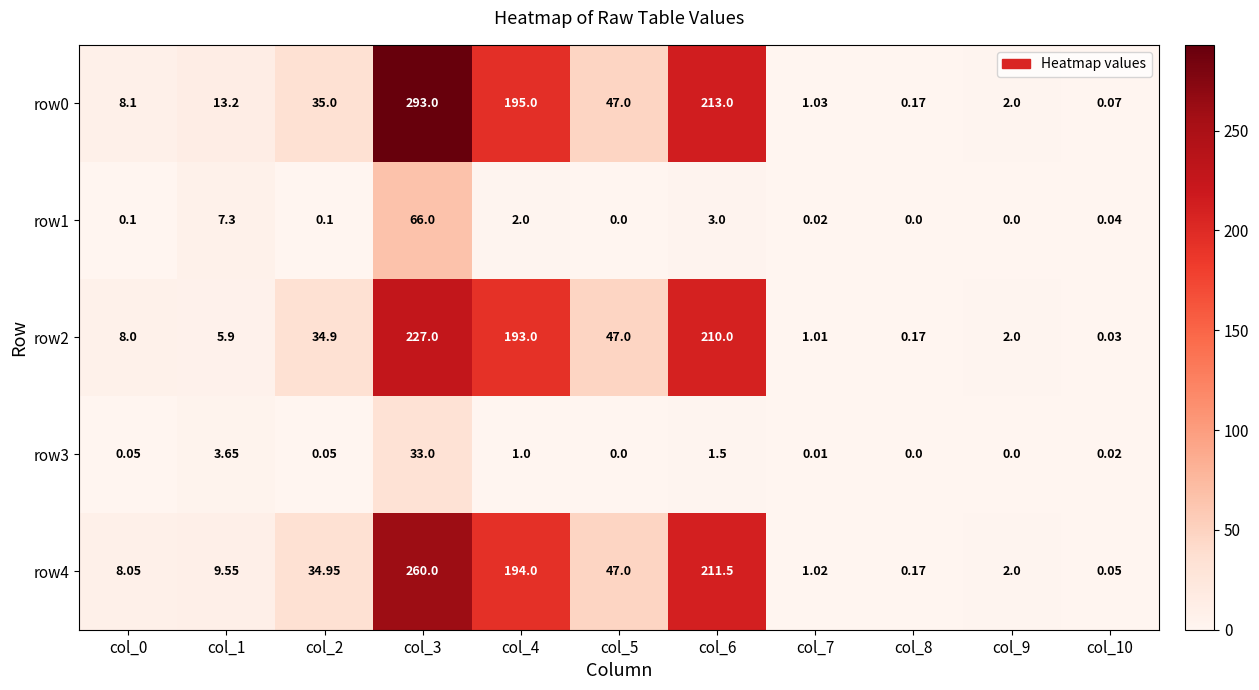

Is the value of row4 at col_1 greater than the value of row3 at col_0?

Yes